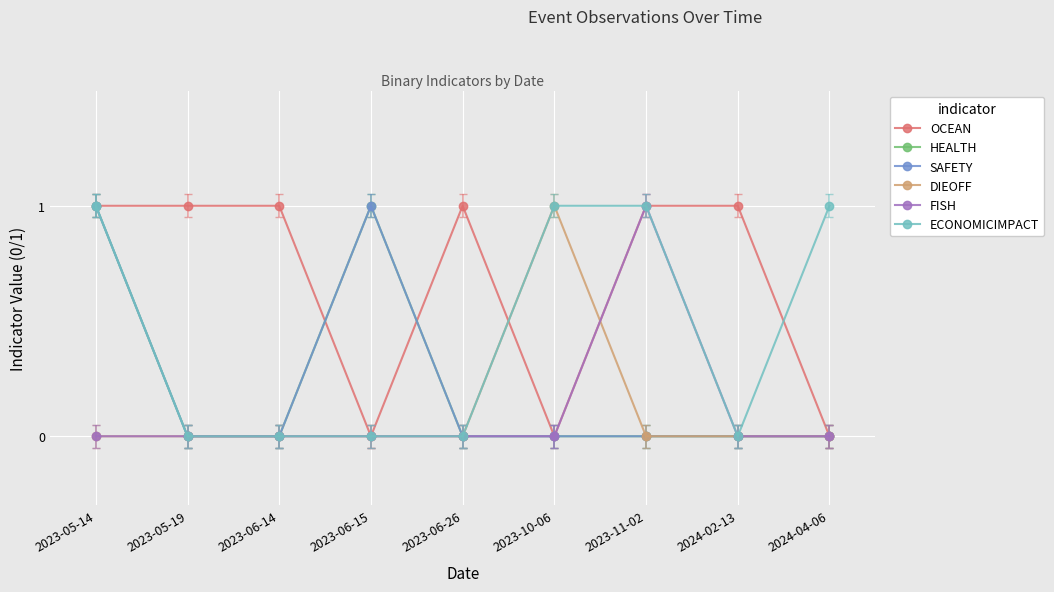

True or false: FISH has a value of 2 at 2023-11-02.

False